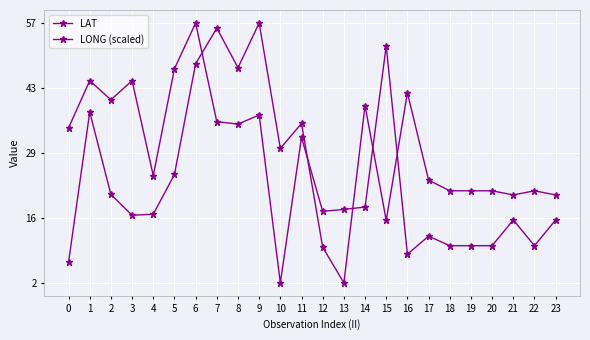

Where is LONG (scaled) nearest to the value 29?

10